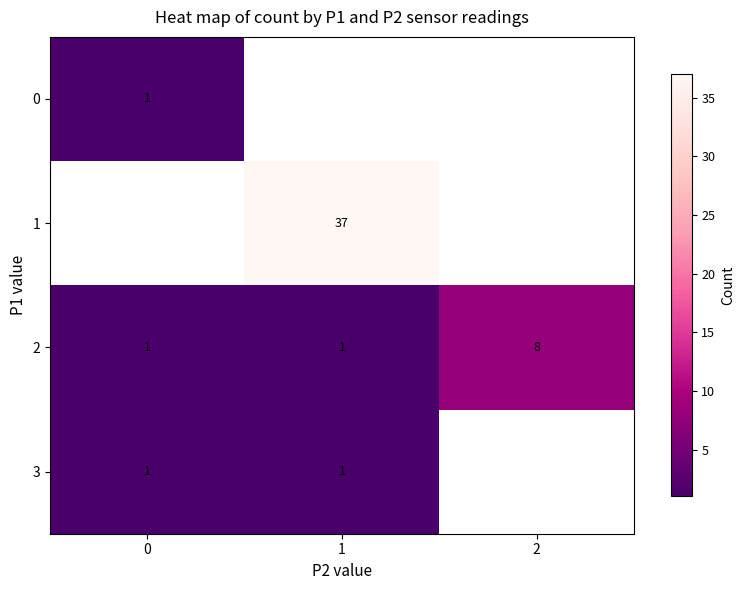

True or false: 0 has a value of 0 at 0.

False